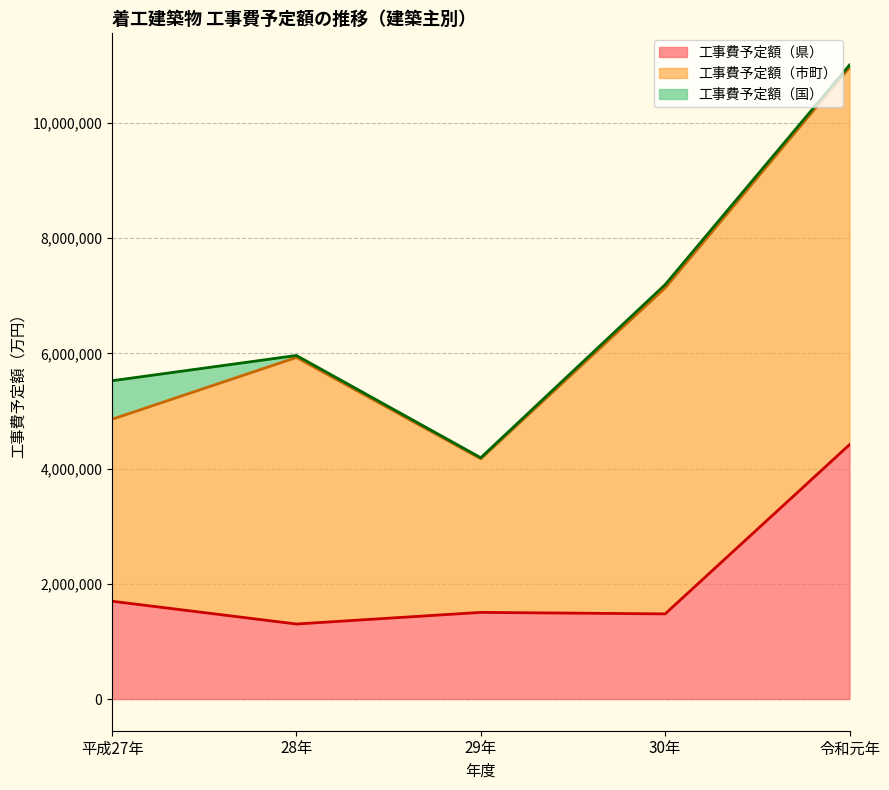

In 工事費予定額（県）, how many points are lower than both neighbors (excluding endpoints)?

2